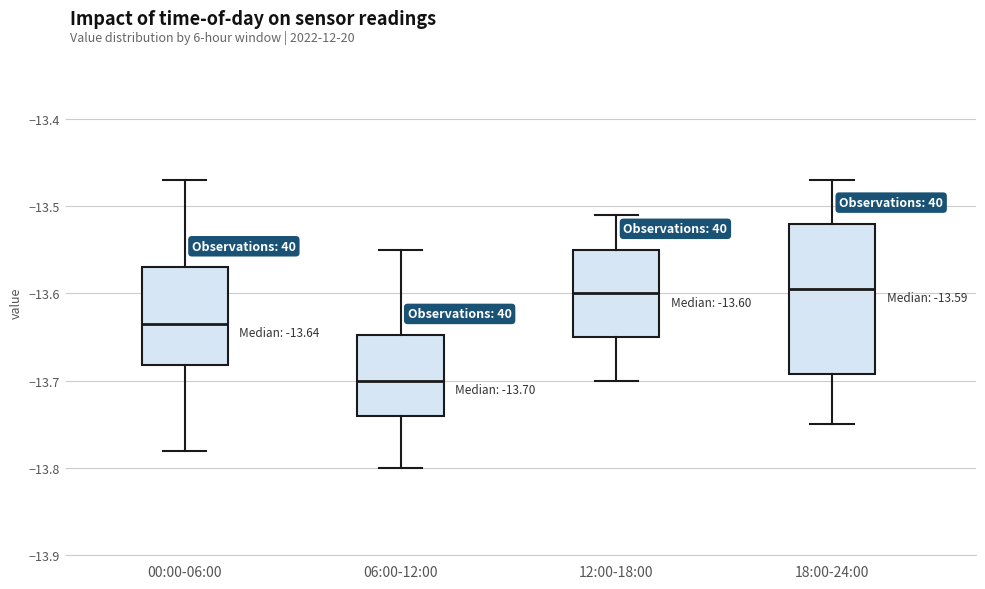

Which box is the tallest, from its lower edge to its upper edge?

18:00-24:00